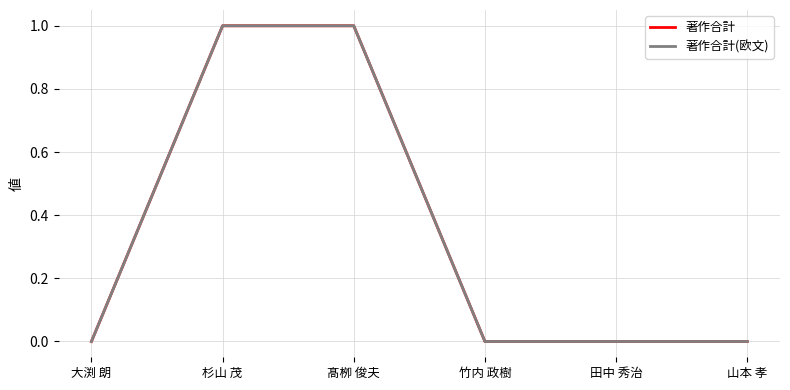

Does the chart display data point markers on the line(s)?

No